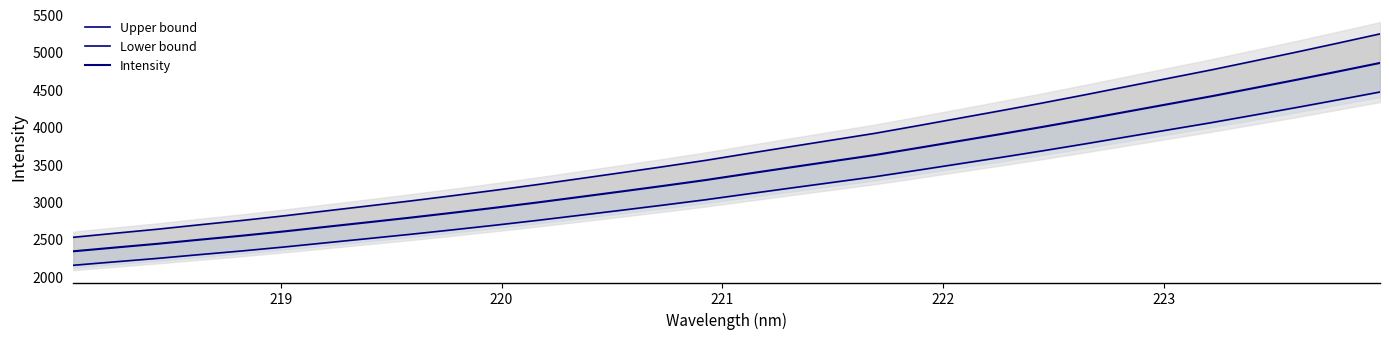

Which series has the largest total across all categories?

Upper bound